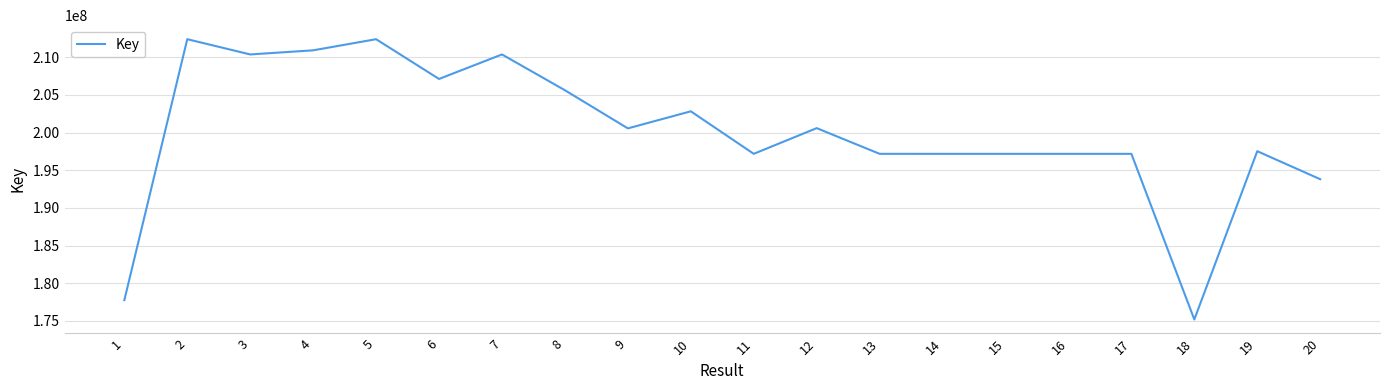

Approximately how many times larger is the value at 4 compared to 10?

1.0